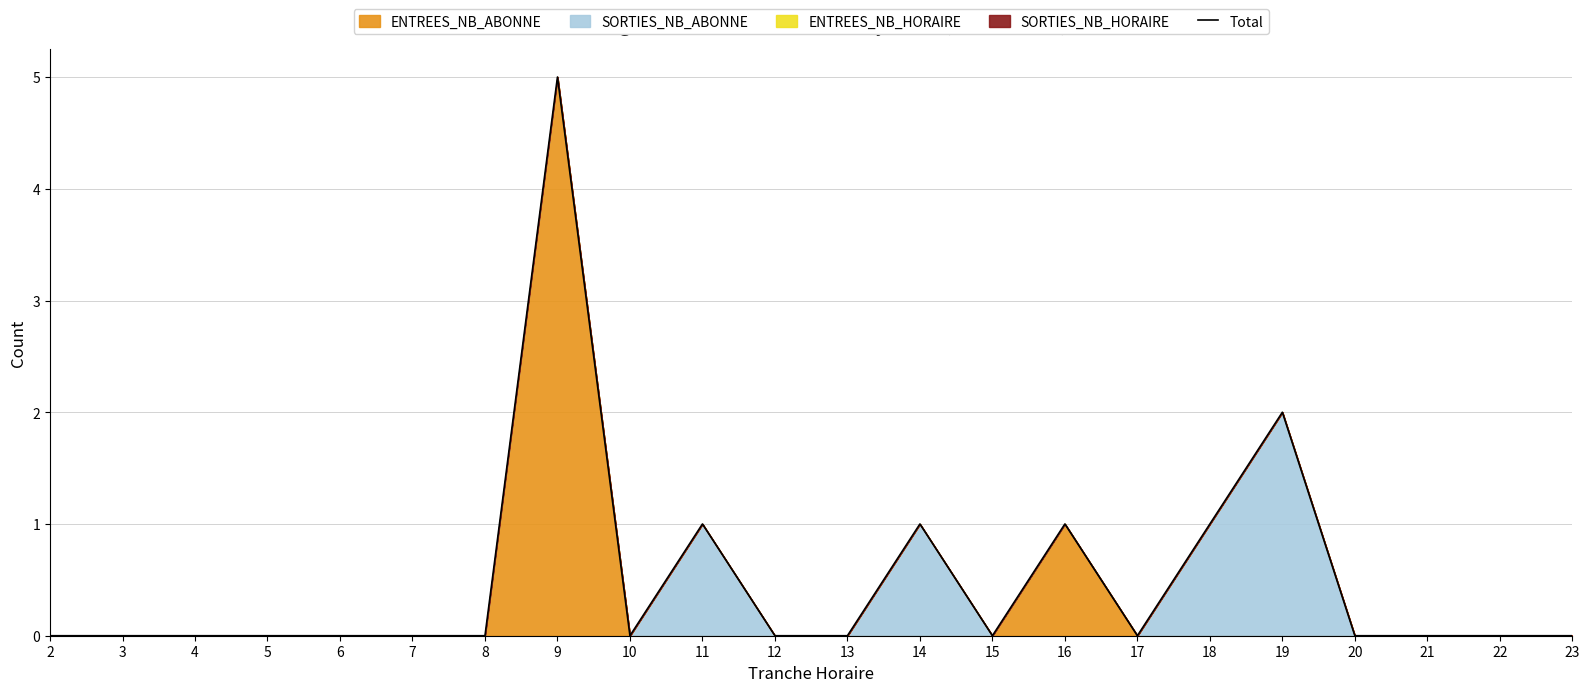

How many lines are shown in the chart?

1